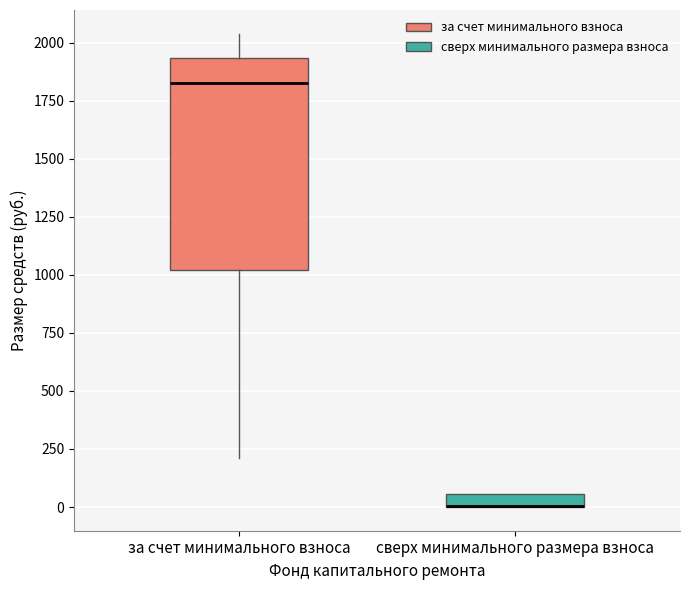

Comparing the boxes themselves (not the whiskers), which one is the tallest?

за счет минимального взноса